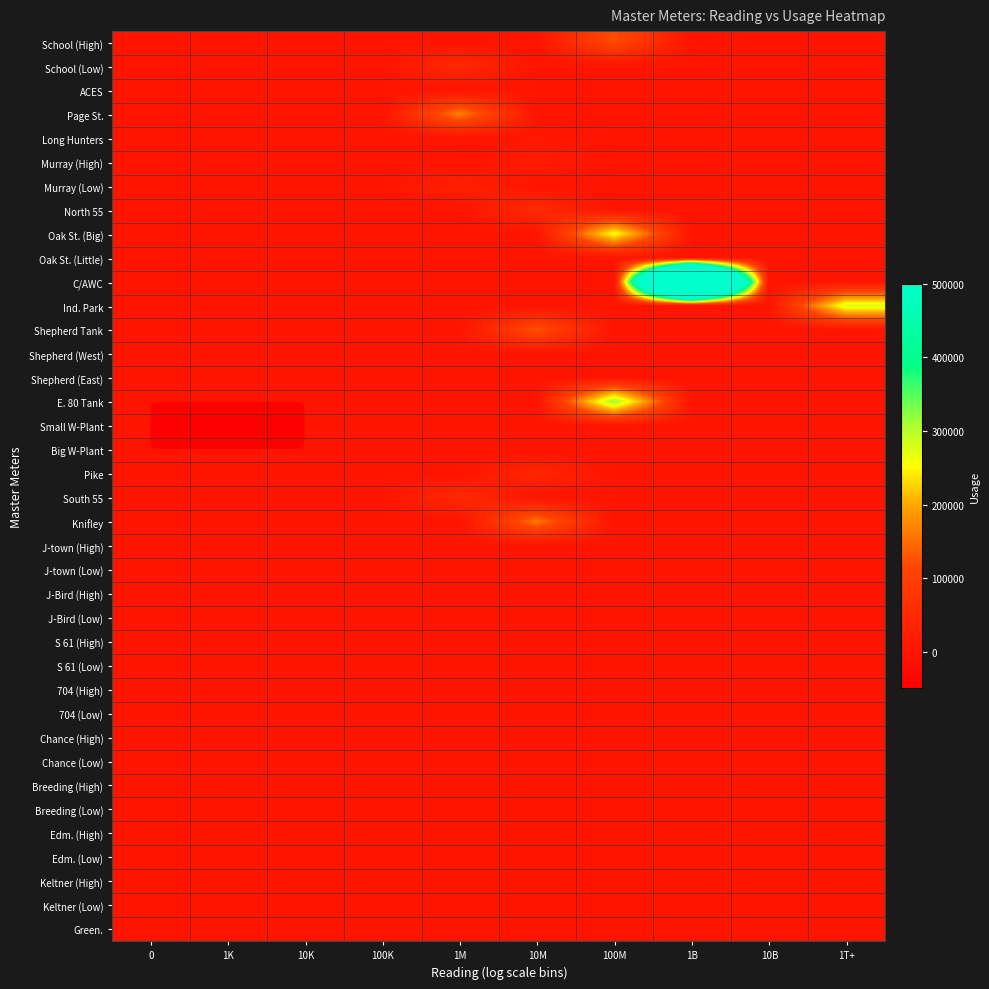

Which series has the largest total across all categories?

C/AWC